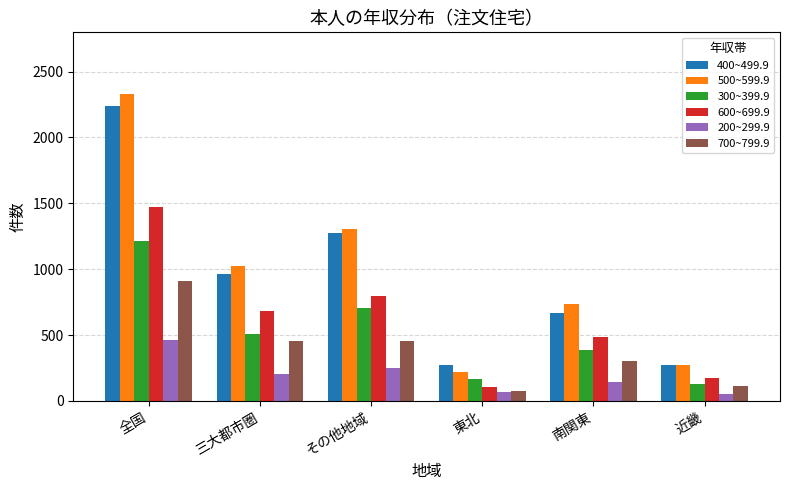

What is the total value across all series at 全国?

8626